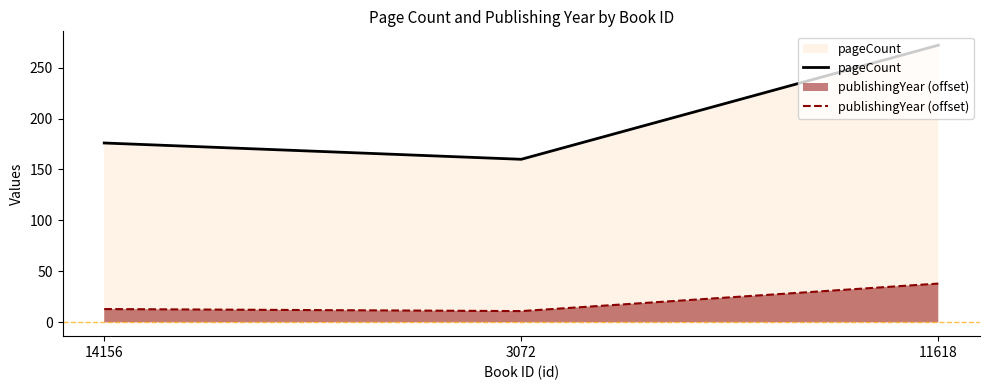

At which category is the sum across all series the highest?

11618